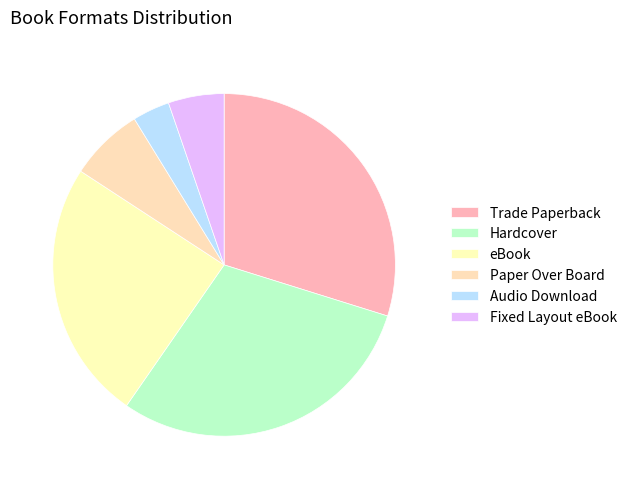

To the nearest percent, what percentage of the pie is eBook?

25%